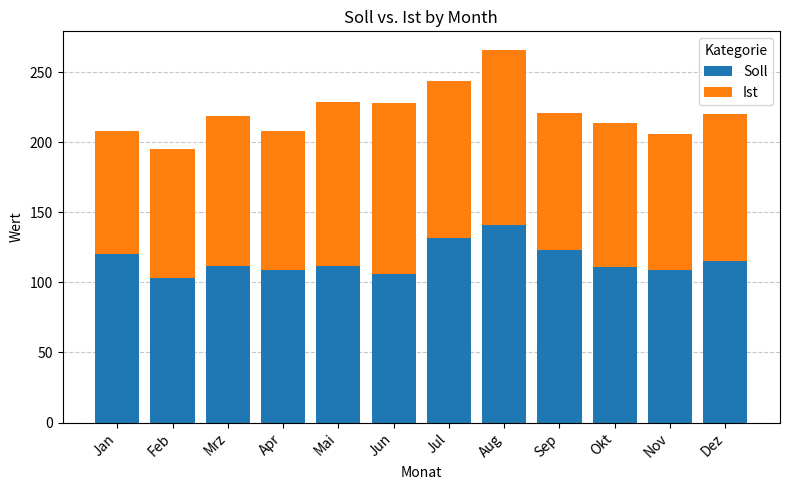

What value does the Soll series have at Dez?

115